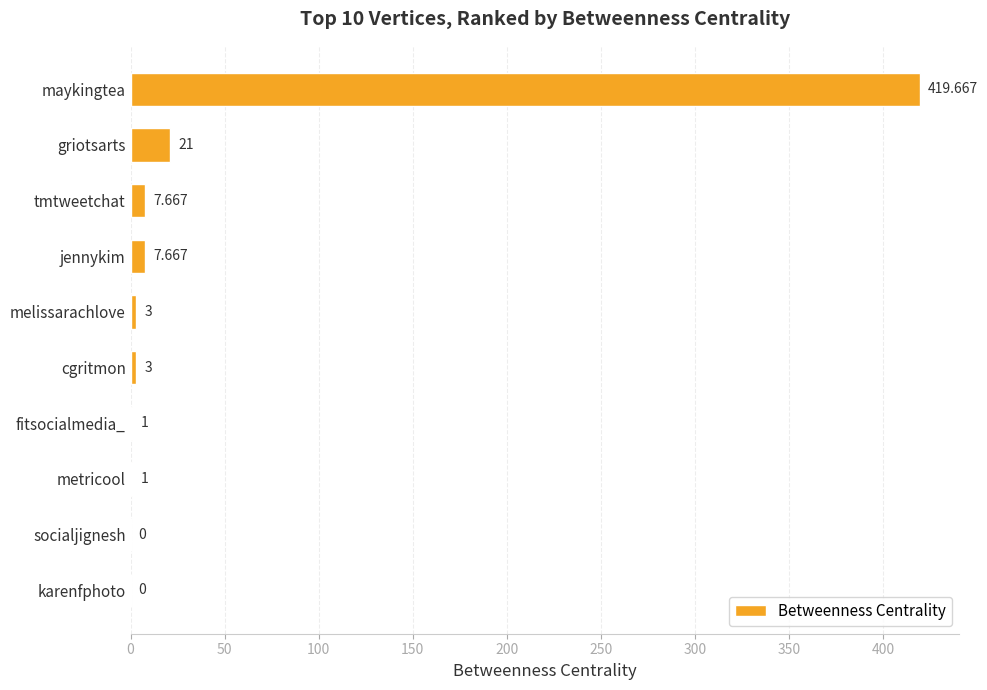

Which label corresponds to the largest value in the chart?

maykingtea